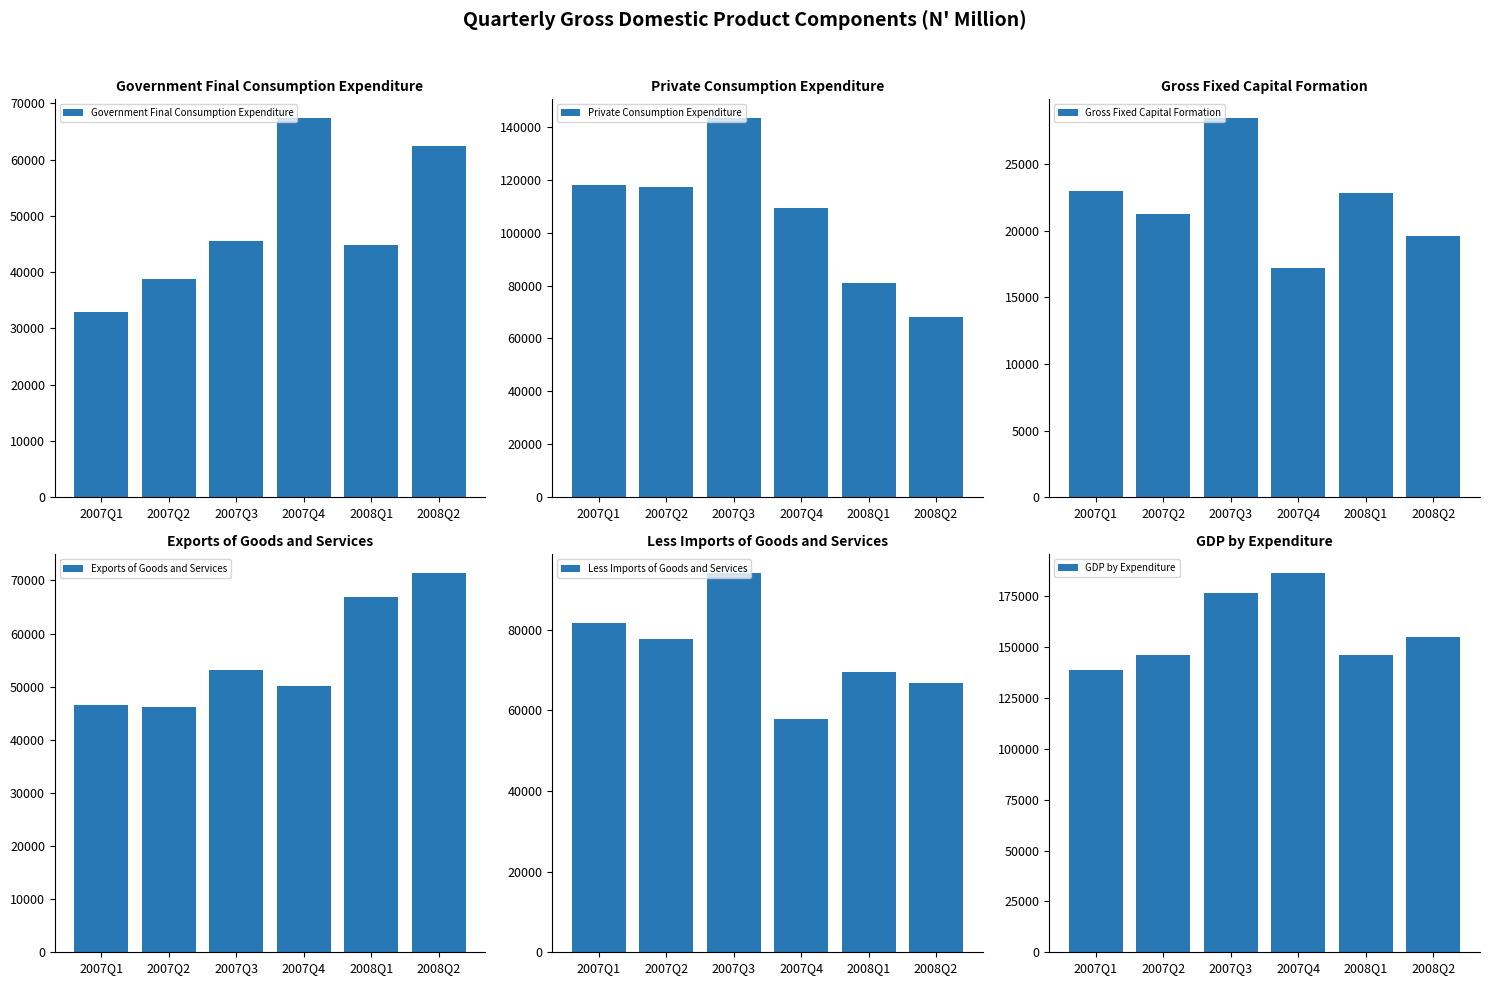

Reading left to right, list all the values displayed in this chart.

Government Final Consumption Expenditure: 2007Q1=32900.4	2007Q2=38838.8	2007Q3=45530.2	2007Q4=67352.9	2008Q1=44838.2	2008Q2=62336.6
Private Consumption Expenditure: 2007Q1=118187.3	2007Q2=117362.9	2007Q3=143223.1	2007Q4=109182.1	2008Q1=80864.9	2008Q2=68127.7
Gross Fixed Capital Formation: 2007Q1=22959.1	2007Q2=21251.1	2007Q3=28450.0	2007Q4=17236.7	2008Q1=22870.5	2008Q2=19633.4
Exports of Goods and Services: 2007Q1=46555.3	2007Q2=46178.0	2007Q3=53120.4	2007Q4=50222.2	2008Q1=66892.6	2008Q2=71352.1
Less Imports of Goods and Services: 2007Q1=81680.9	2007Q2=77686.4	2007Q3=93976.7	2007Q4=57738.2	2008Q1=69516.7	2008Q2=66691.5
GDP by Expenditure: 2007Q1=138937.2	2007Q2=145963.1	2007Q3=176363.6	2007Q4=186276.5	2008Q1=145967.0	2008Q2=154777.6